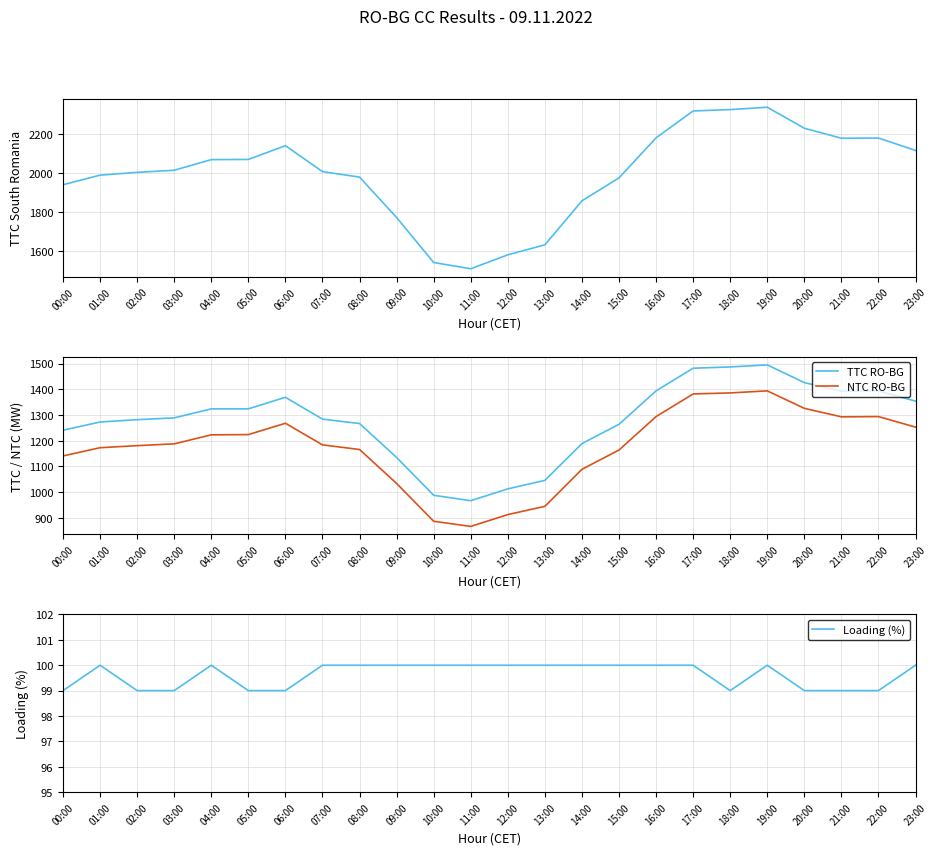

Rank the series by their maximum value, from highest to lowest.

TTC South Romania, TTC RO-BG, NTC RO-BG, Loading (%)